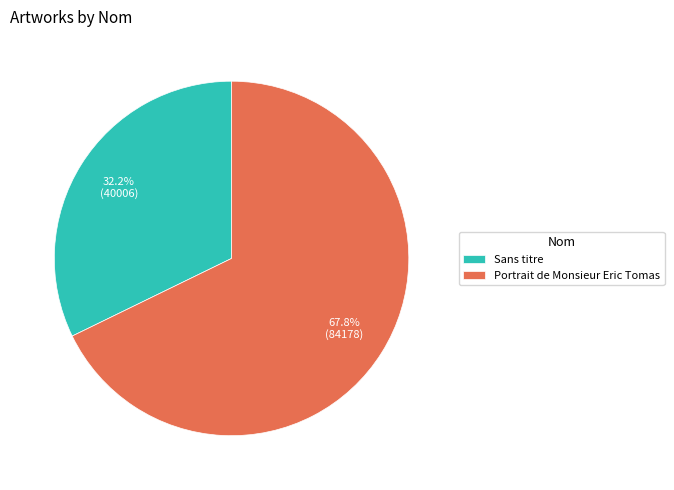

Approximately how many times larger is the value at Portrait de Monsieur Eric Tomas compared to Sans titre?

2.1